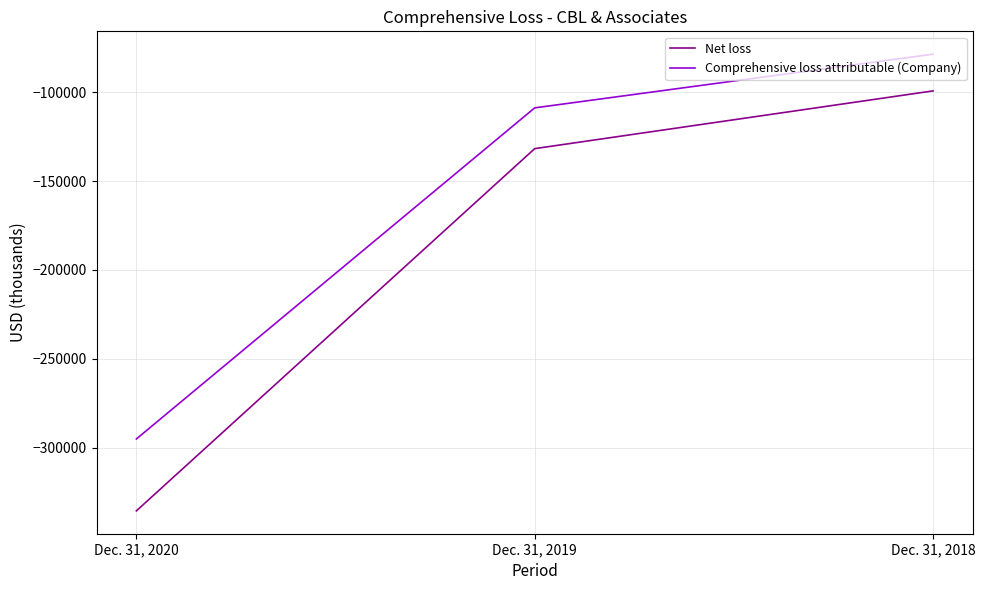

Does the chart have visible grid lines?

Yes